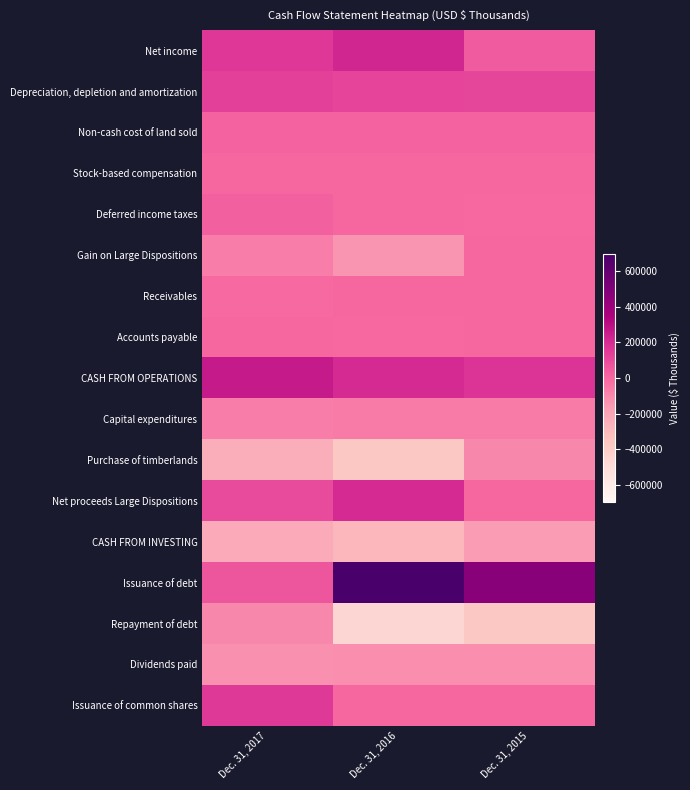

Count the number of categories in the chart.

3